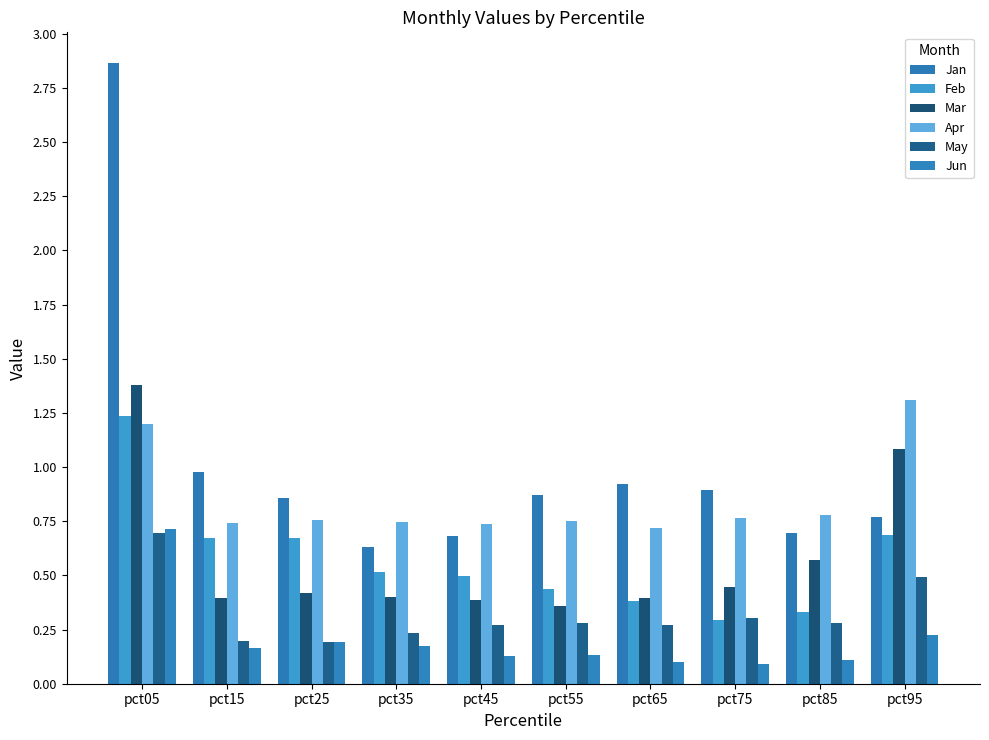

List the series in order of their peak value, lowest first.

May, Jun, Feb, Apr, Mar, Jan